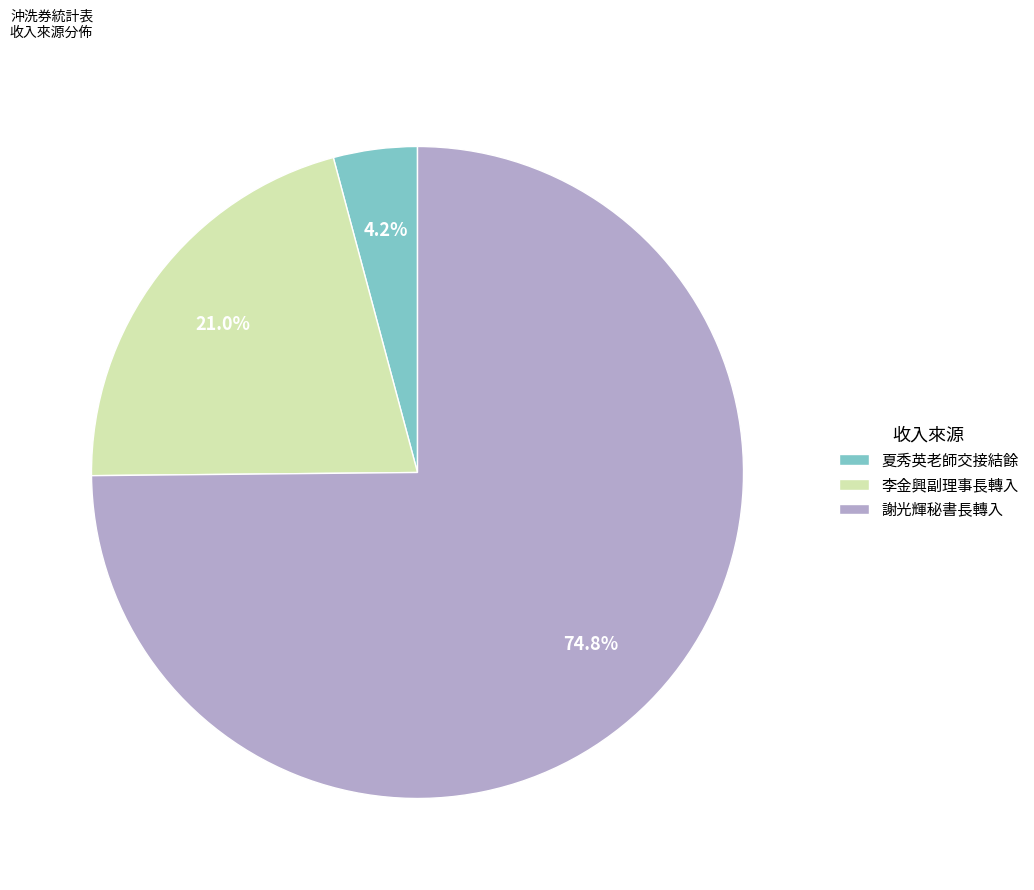

Rank the categories by value from highest to lowest.

謝光輝秘書長轉入, 李金興副理事長轉入, 夏秀英老師交接結餘